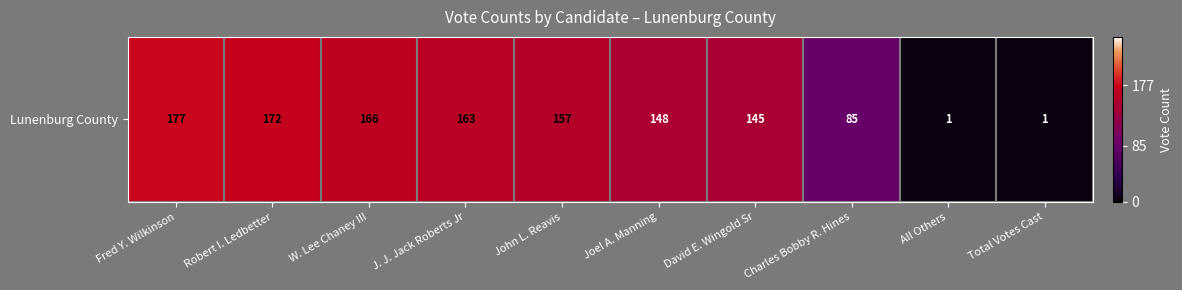

How many series are shown in this chart?

1